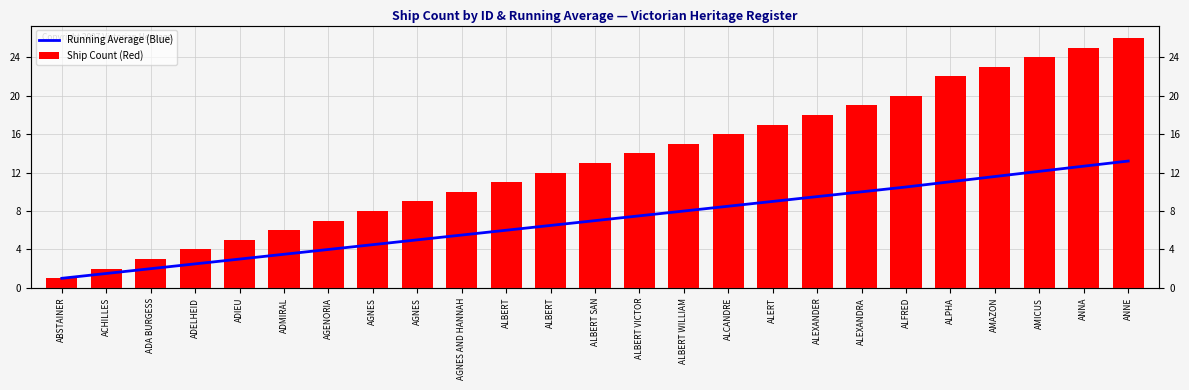

What is the highest value of the Ship Count (Red) series?

26.0